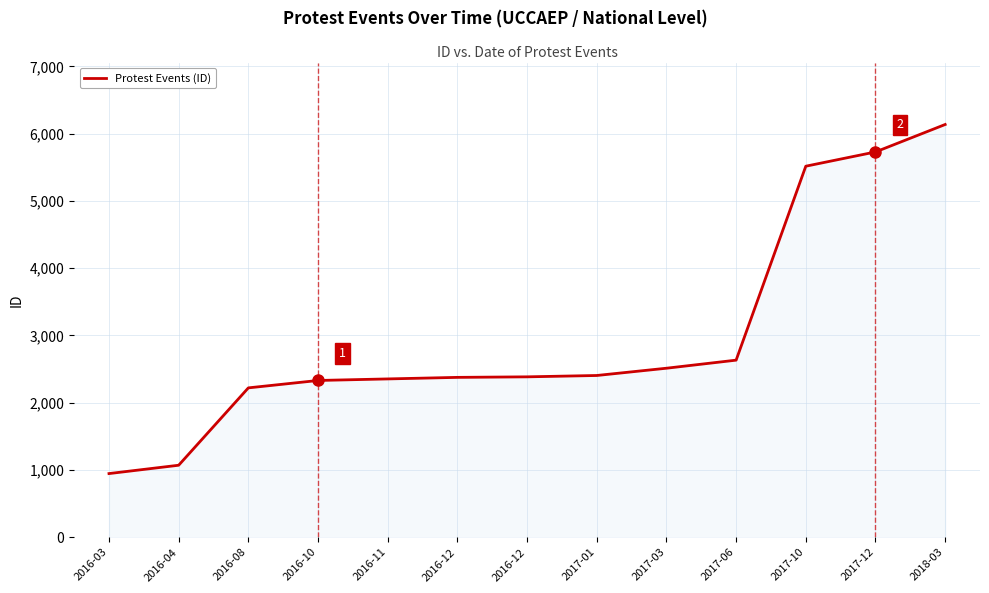

How many categories are shown in the chart?

13